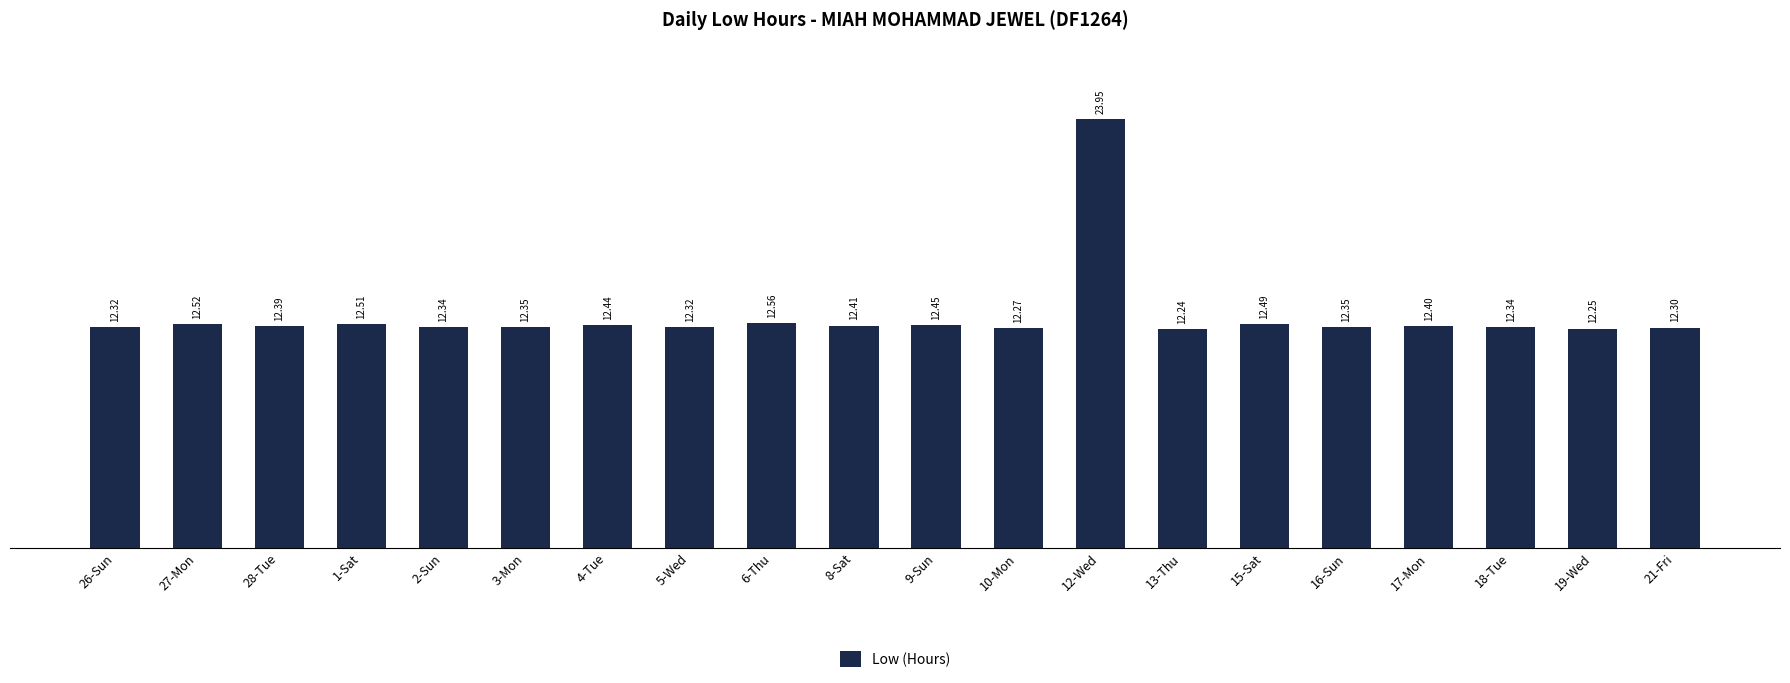

Approximately how many times larger is the value at 9-Sun compared to 2-Sun?

1.0